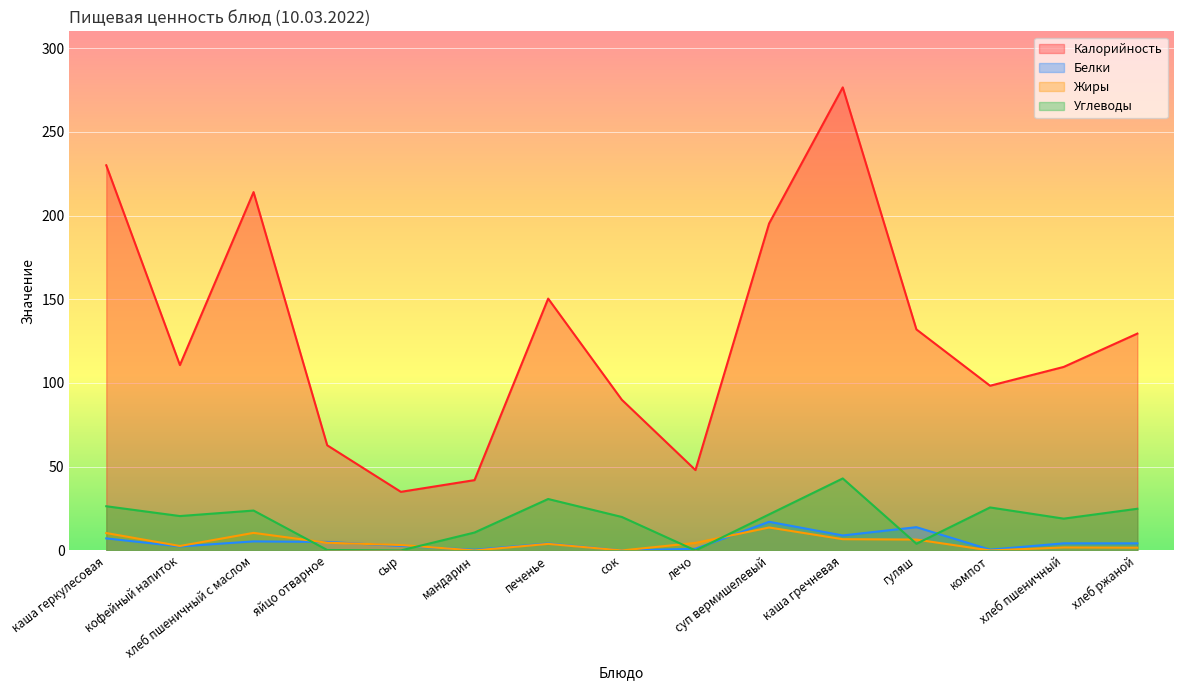

Which series has the widest spread of values?

Калорийность